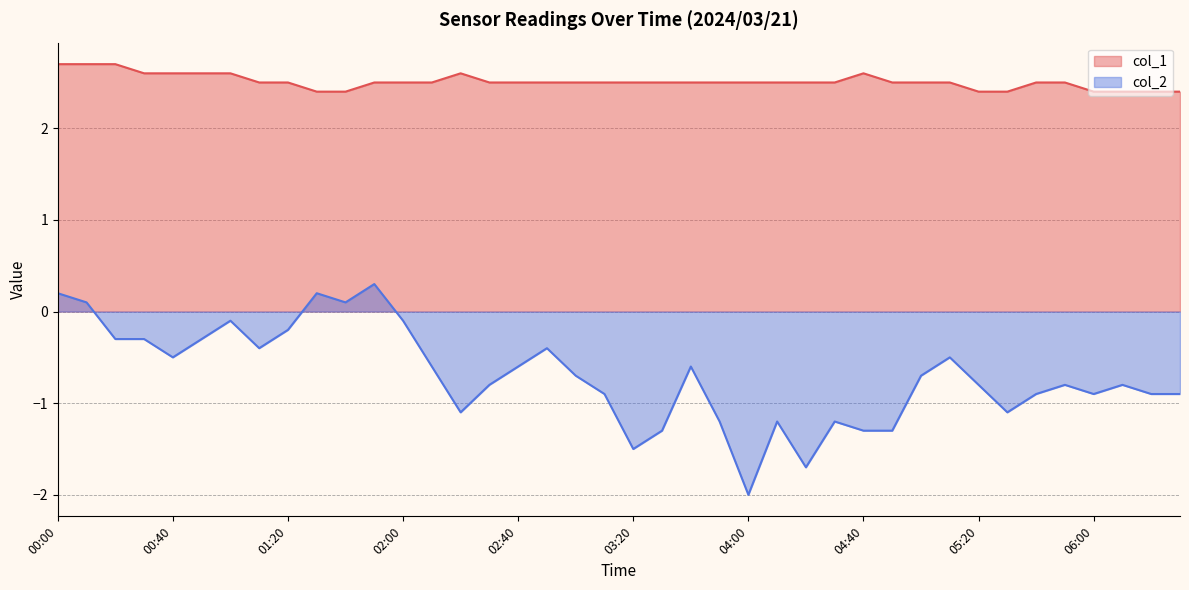

Which category has the lowest value in the col_2 series?

04:00